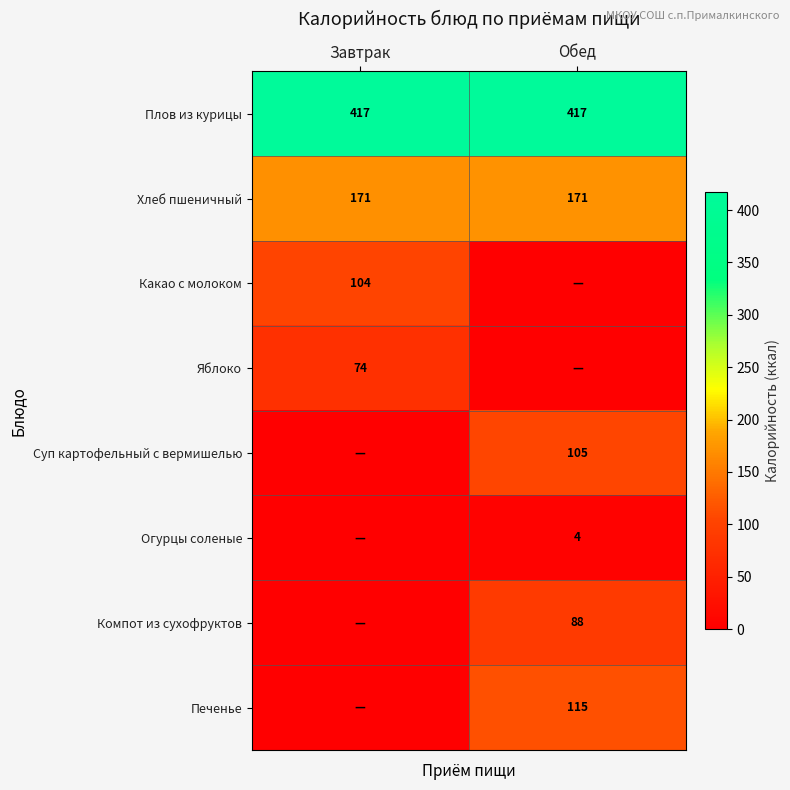

At which category is the sum across all series the highest?

Обед